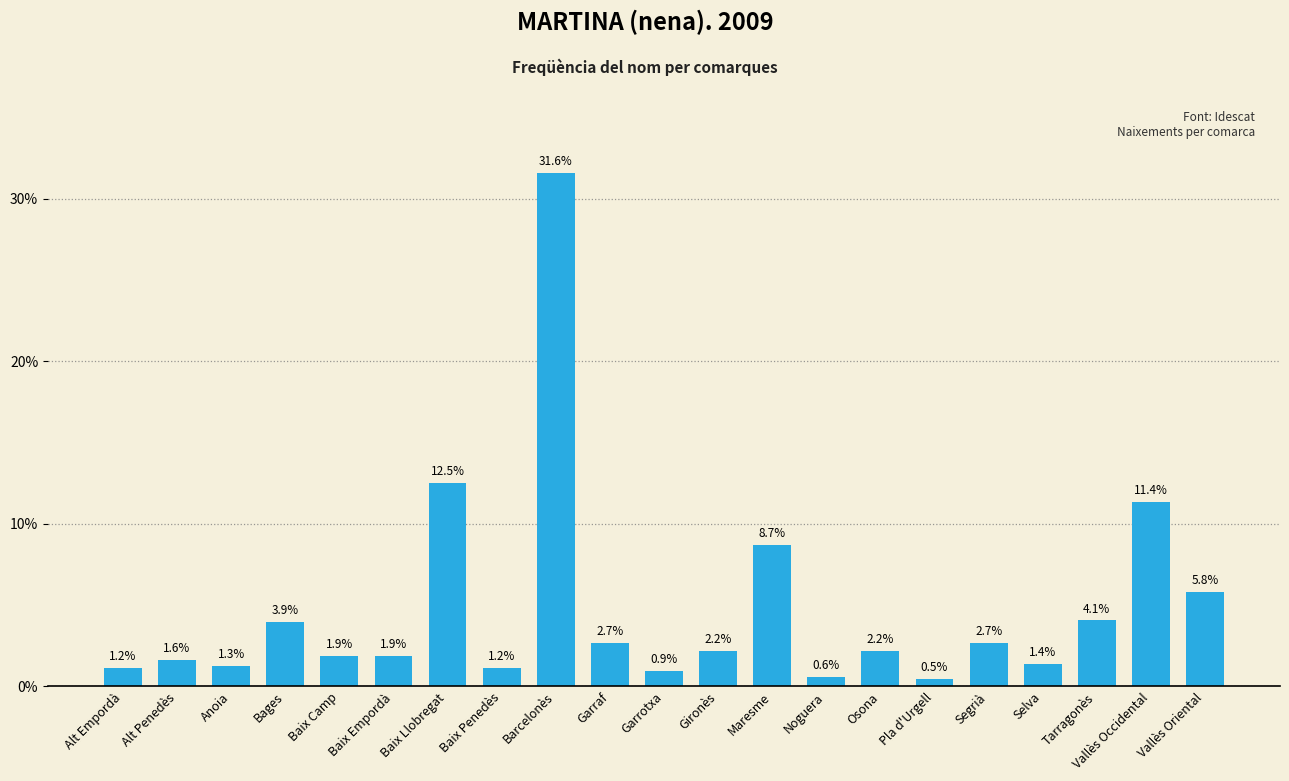

Which has a higher value, Baix Llobregat or Alt Empordà?

Baix Llobregat